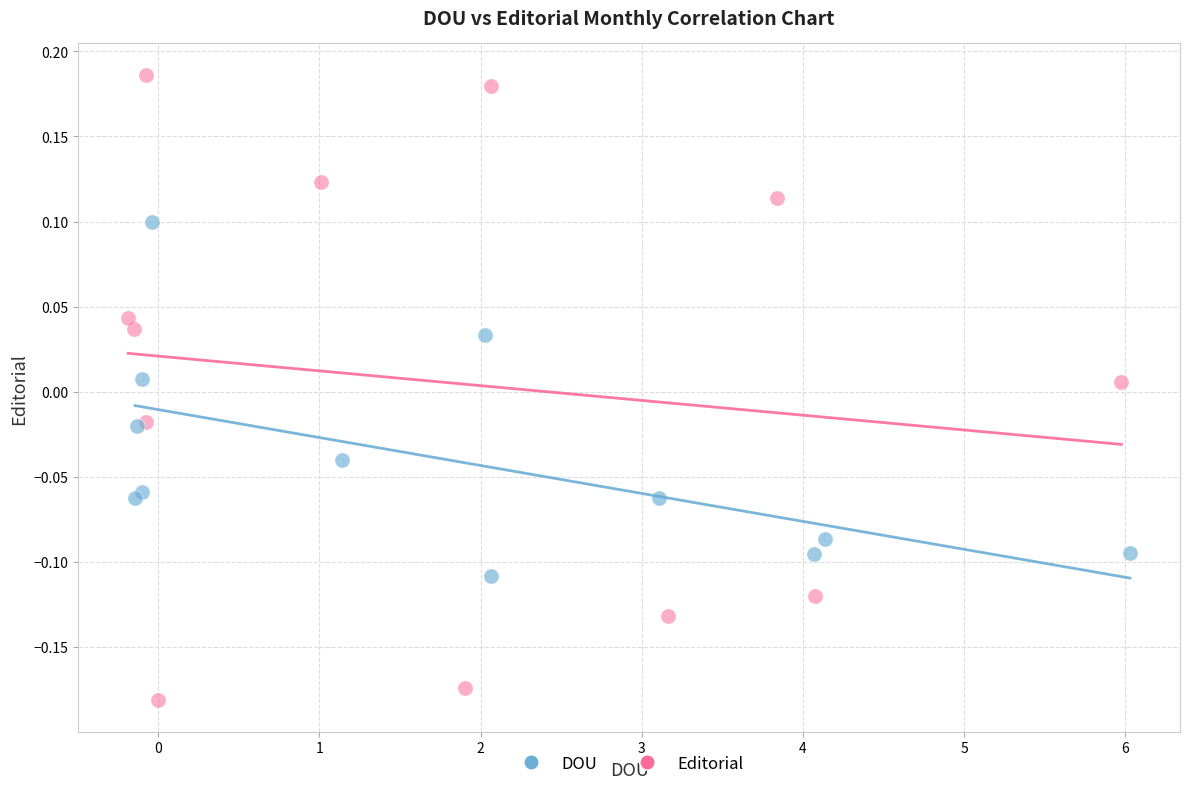

Which series has the largest Y range (max minus min)?

Editorial